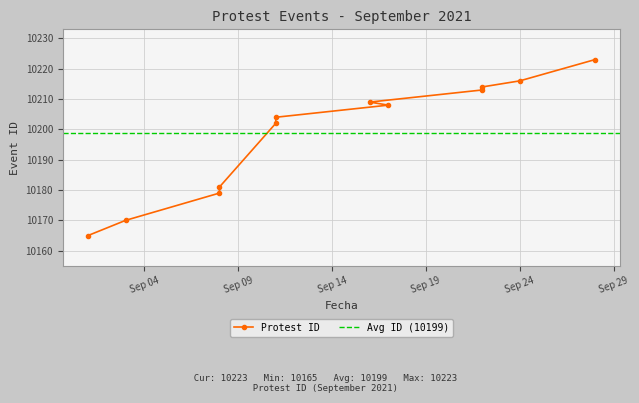

List the labels in order of value, largest first.

2021-09-28, 2021-09-24, 2021-09-22, 2021-09-22, 2021-09-16, 2021-09-17, 2021-09-11, 2021-09-11, 2021-09-08, 2021-09-08, 2021-09-03, 2021-09-01